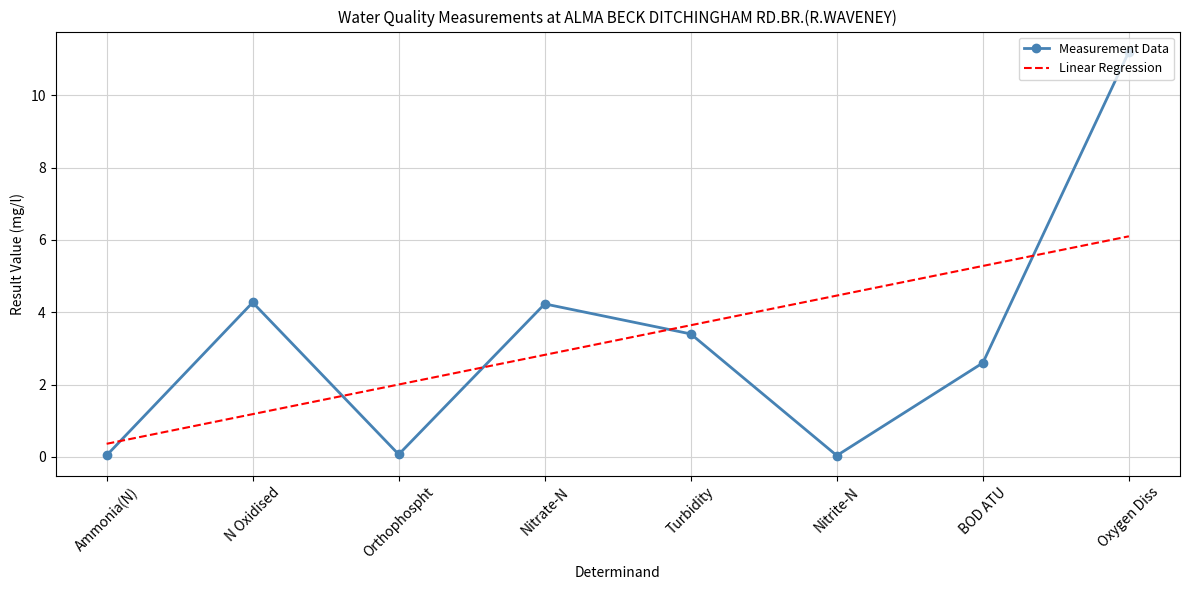

Is it true that Measurement Data equals 18.2 at Oxygen Diss?

False